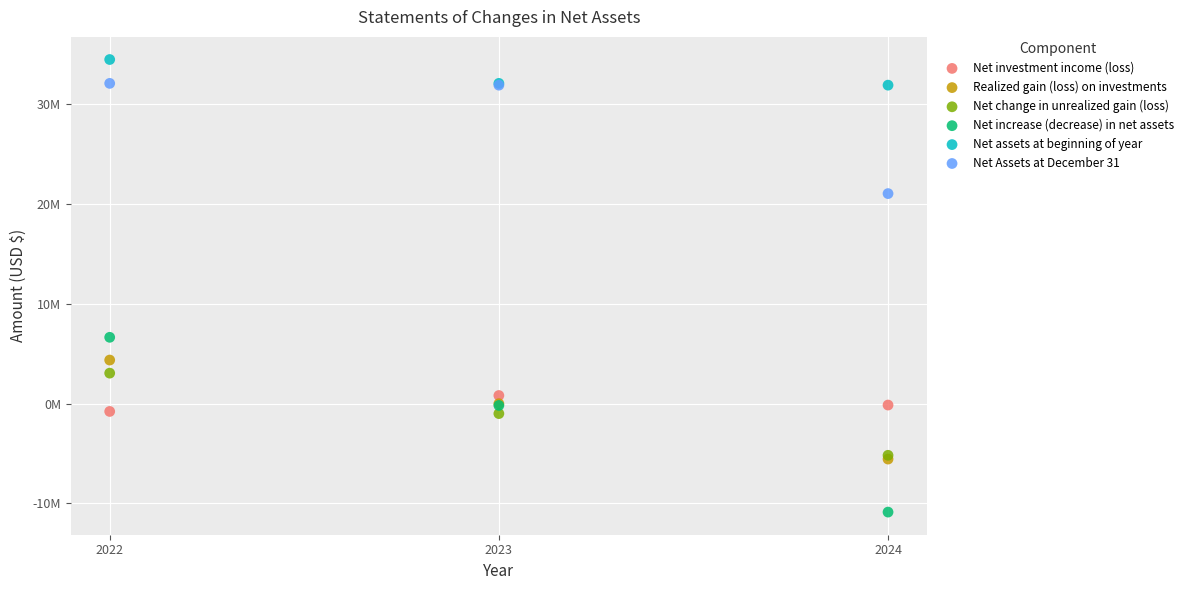

Which series contains the highest Y value?

Net assets at beginning of year